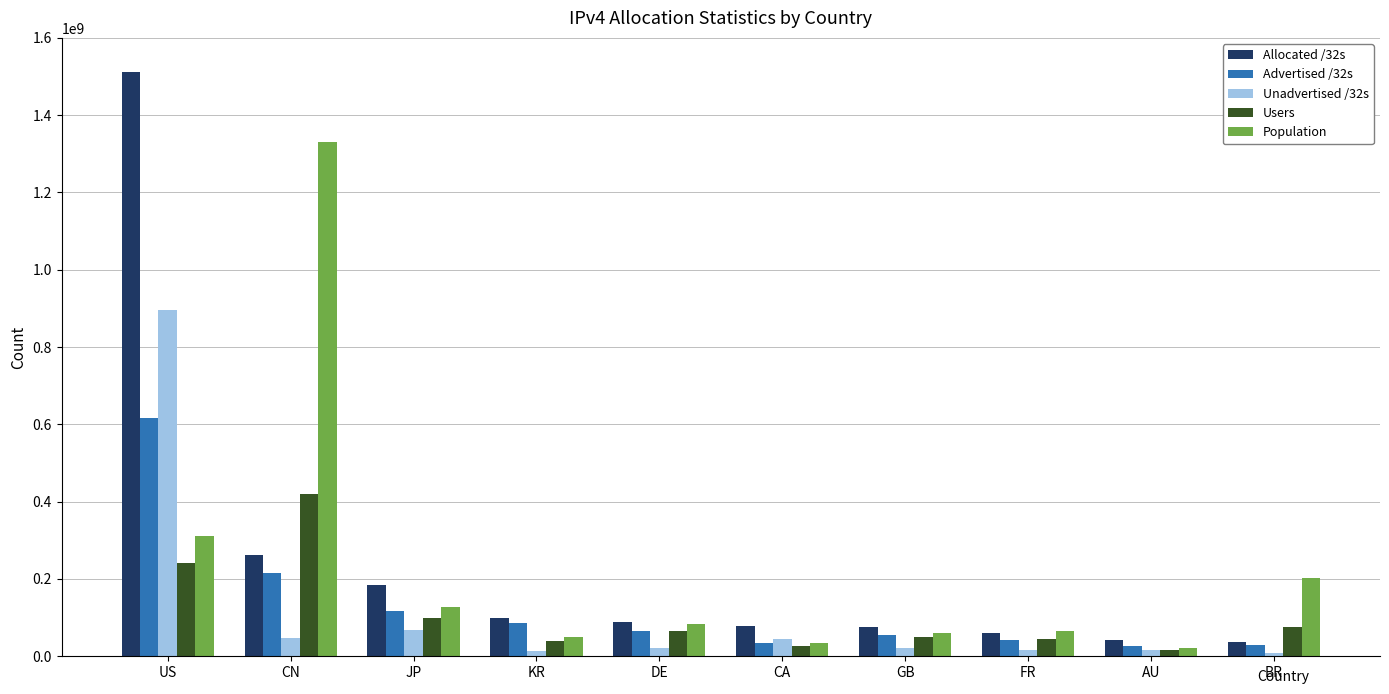

Rank the series by their maximum value, from highest to lowest.

Allocated /32s, Population, Unadvertised /32s, Advertised /32s, Users